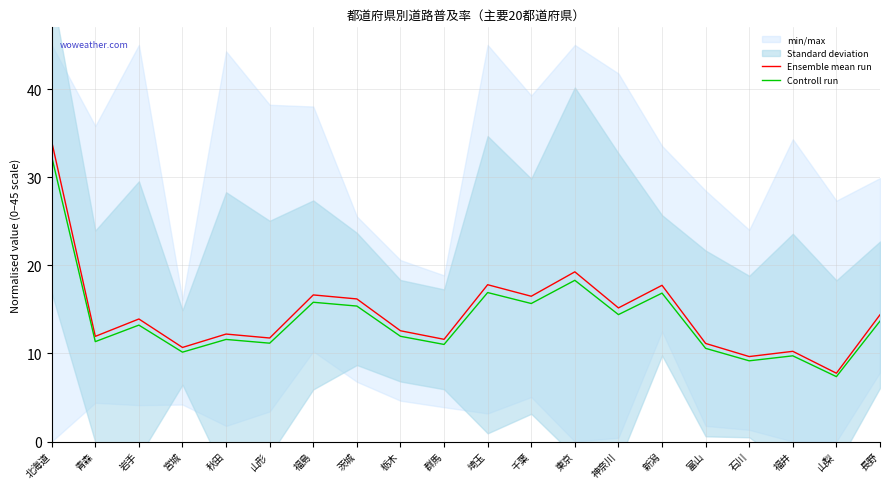

Which series has the largest total across all categories?

Ensemble mean run